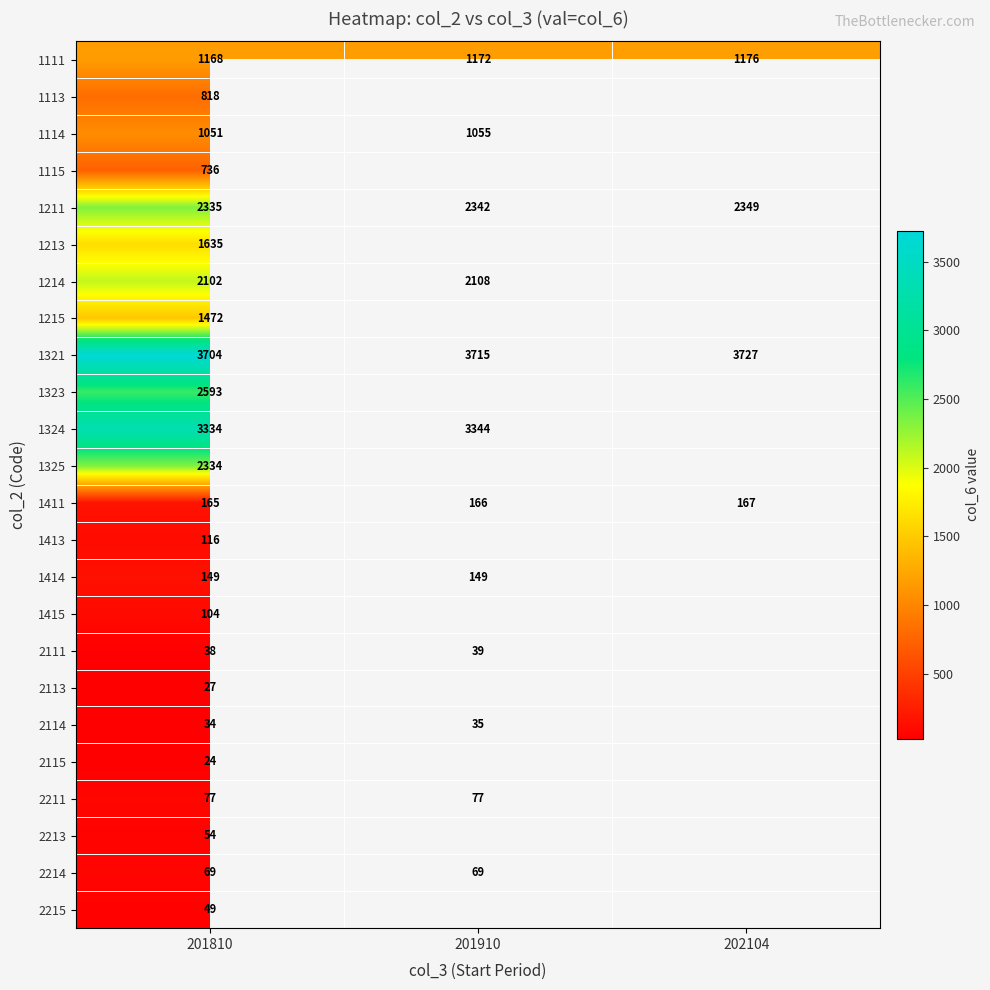

What is the maximum value for 1411?

167